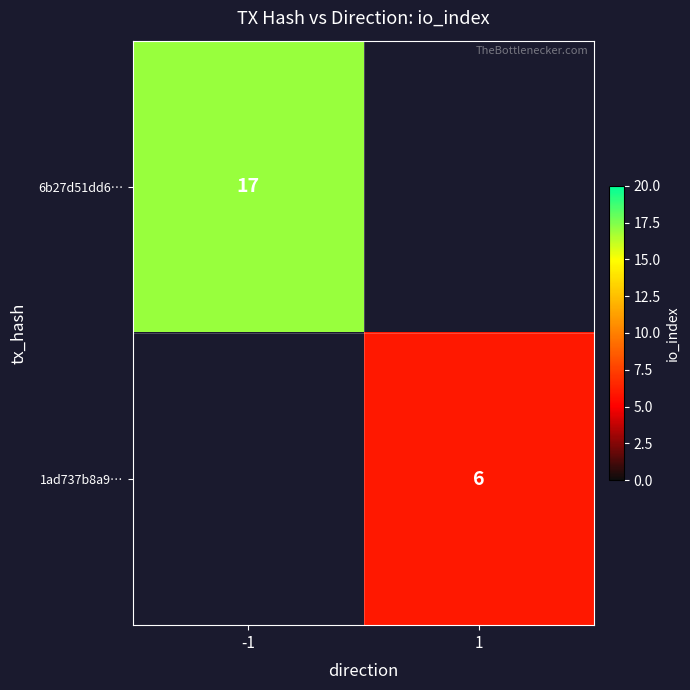

The value of 6b27d51dd6… at -1 is 17. True or false?

True